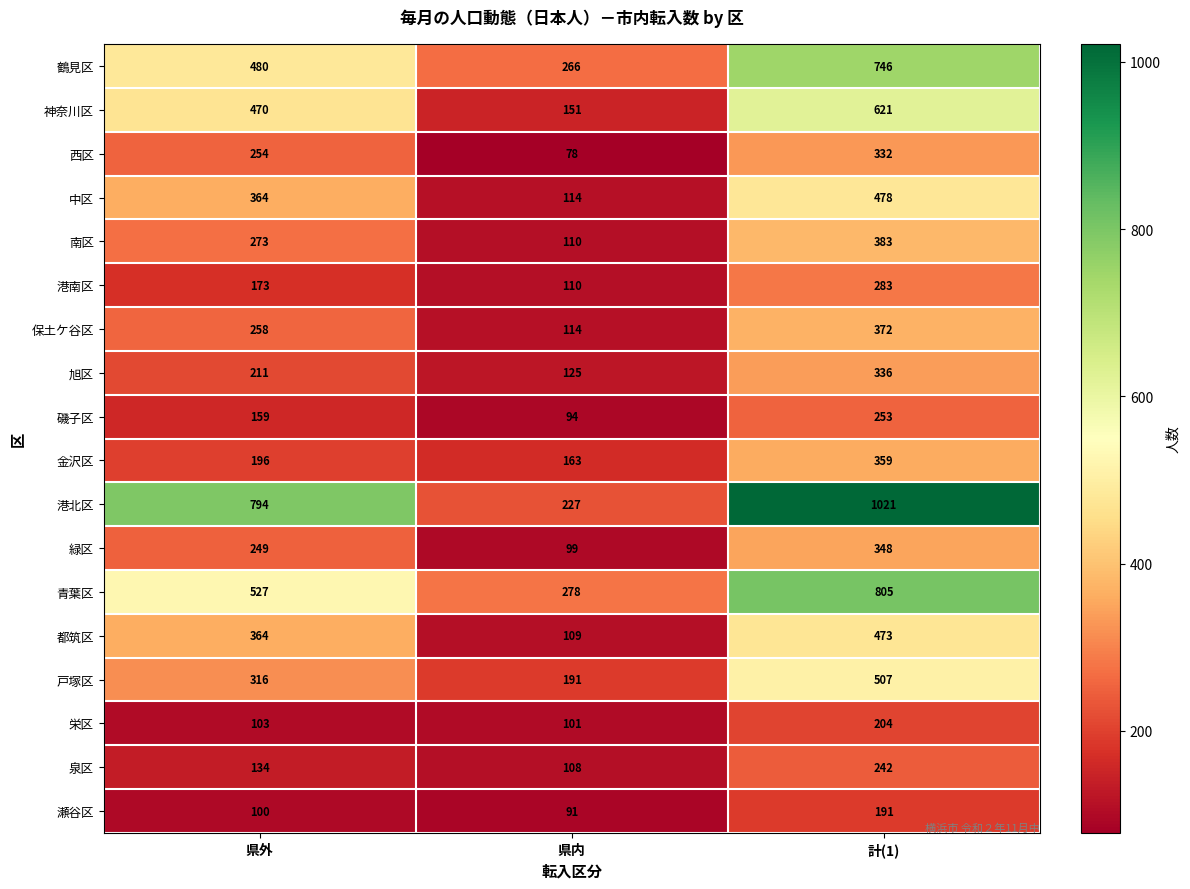

Where is 保土ケ谷区 nearest to the value 243?

県外